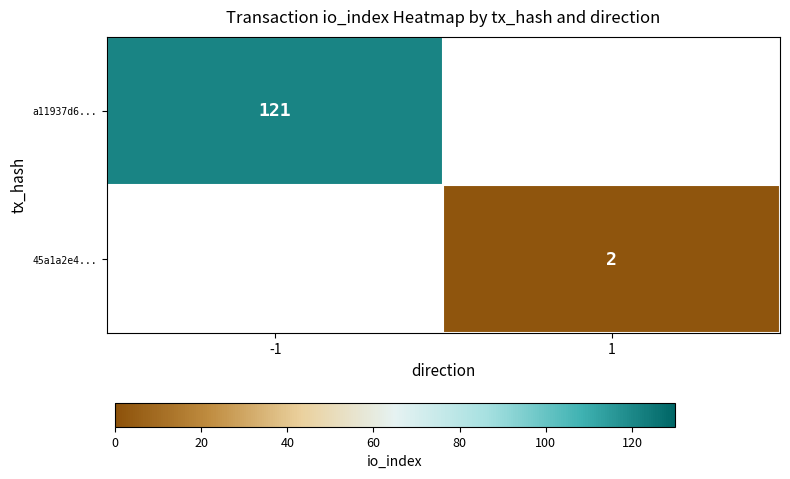

Is it true that a11937d6... equals 55 at -1?

False